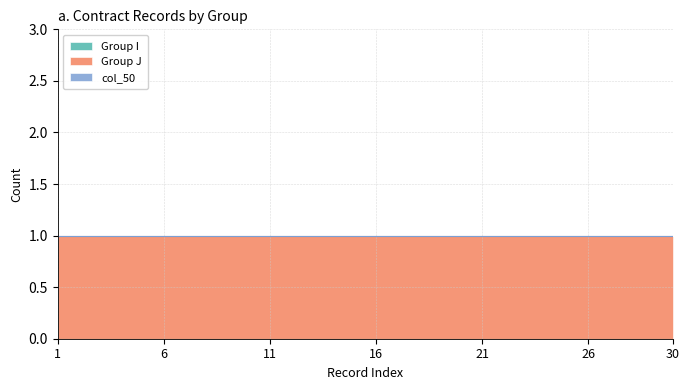

Is the value of Group I at 9 greater than the value of Group J at 12?

No